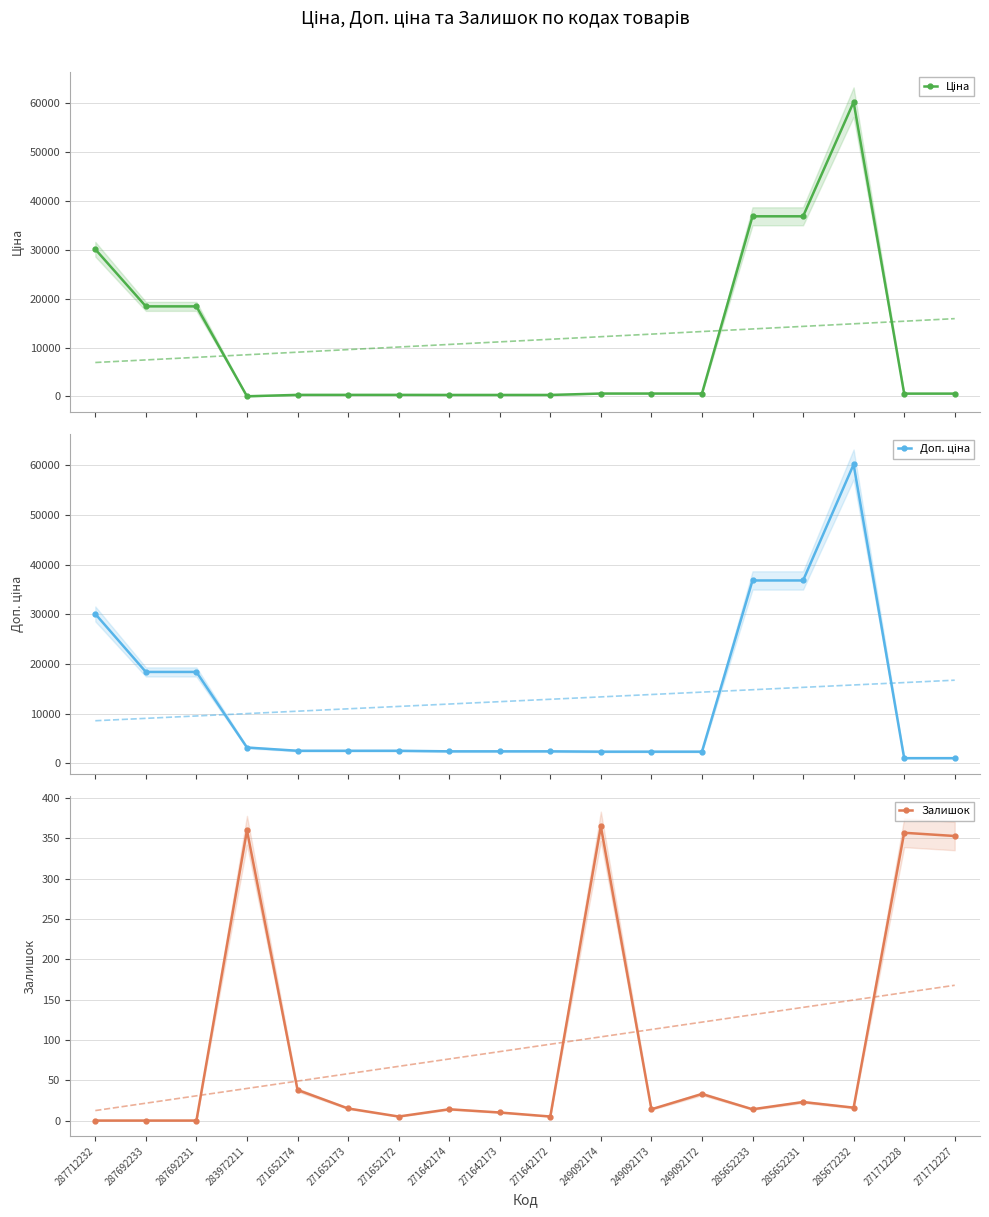

Read the Ціна value at 271652173.

318.3